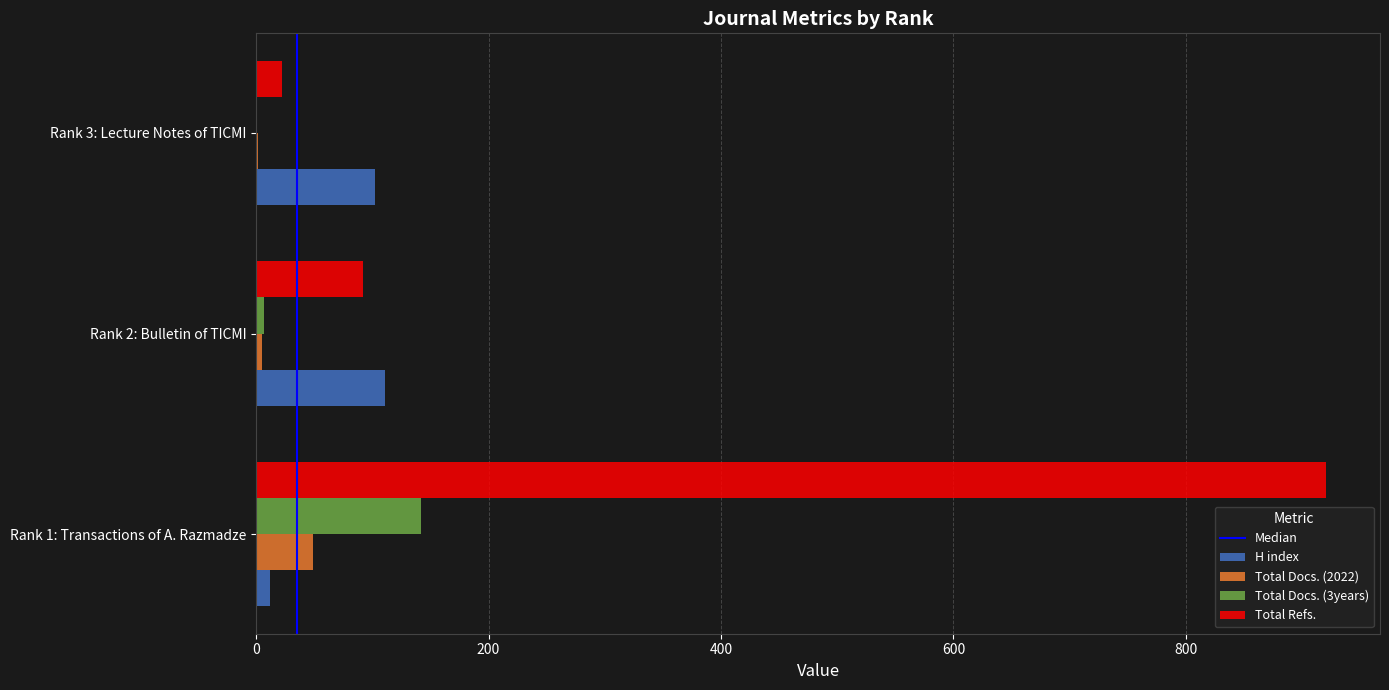

Between Rank 2: Bulletin of TICMI and Rank 3: Lecture Notes of TICMI, which series saw the biggest shift?

Total Refs.